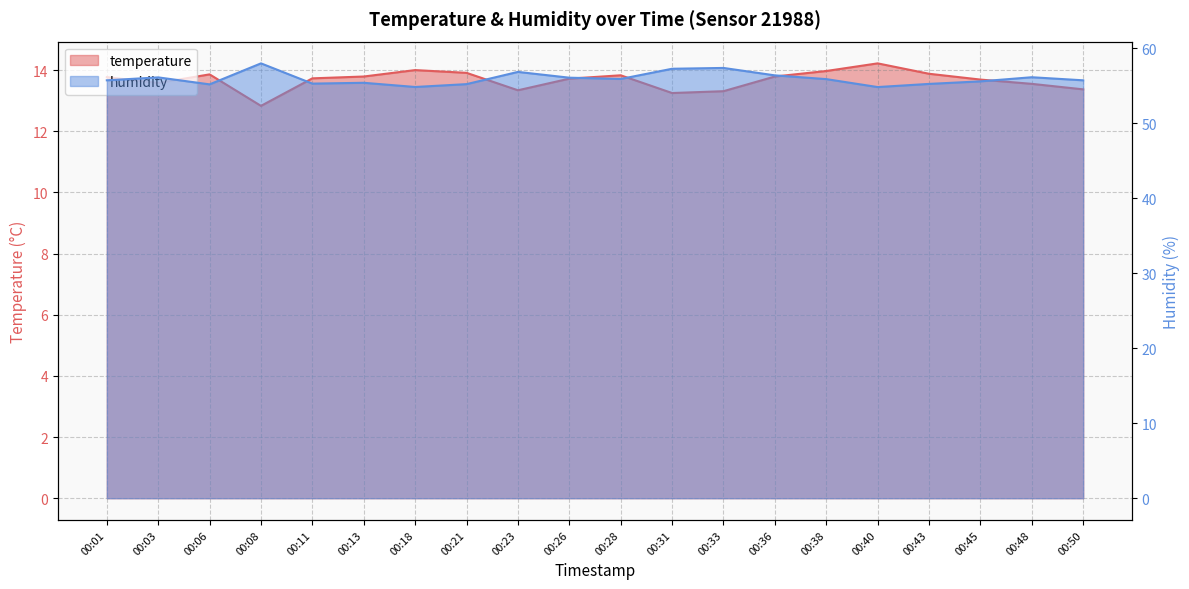

In temperature, how many points are lower than both neighbors (excluding endpoints)?

4